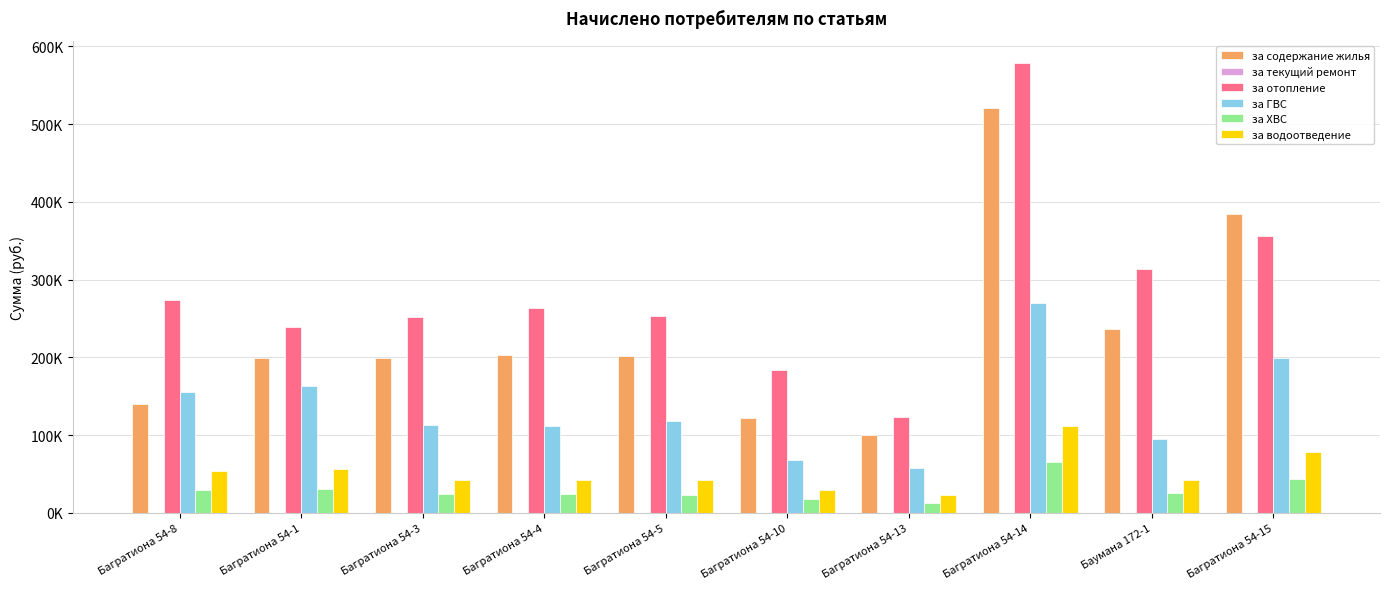

Is it true that за ХВС equals 25929.9 at Баумана 172-1?

True